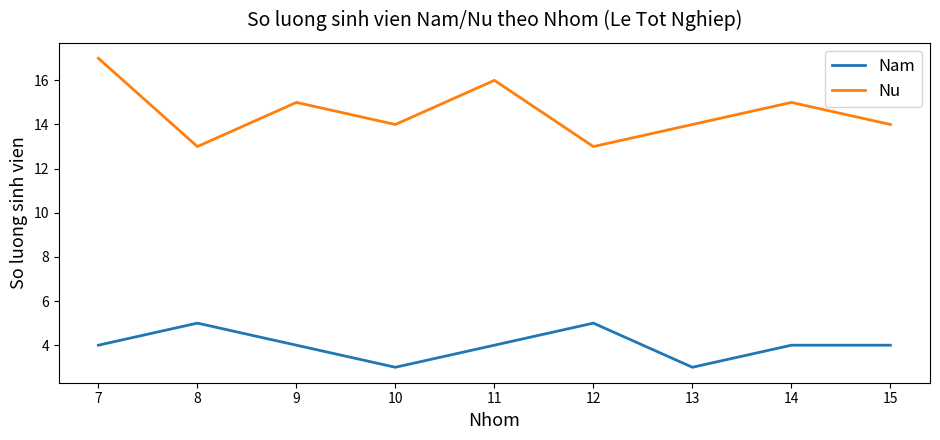

Reading left to right, what are all the values shown in this chart?

Nam: 7=4	8=5	9=4	10=3	11=4	12=5	13=3	14=4	15=4
Nu: 7=17	8=13	9=15	10=14	11=16	12=13	13=14	14=15	15=14